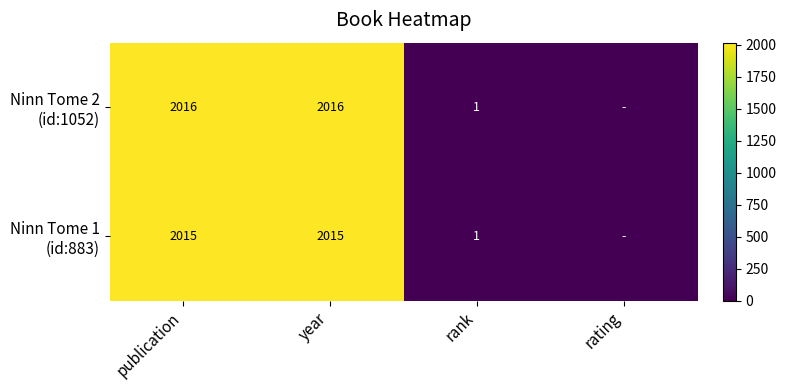

What is the sum of the Ninn Tome 2 (id:1052) values at year and publication?

4032